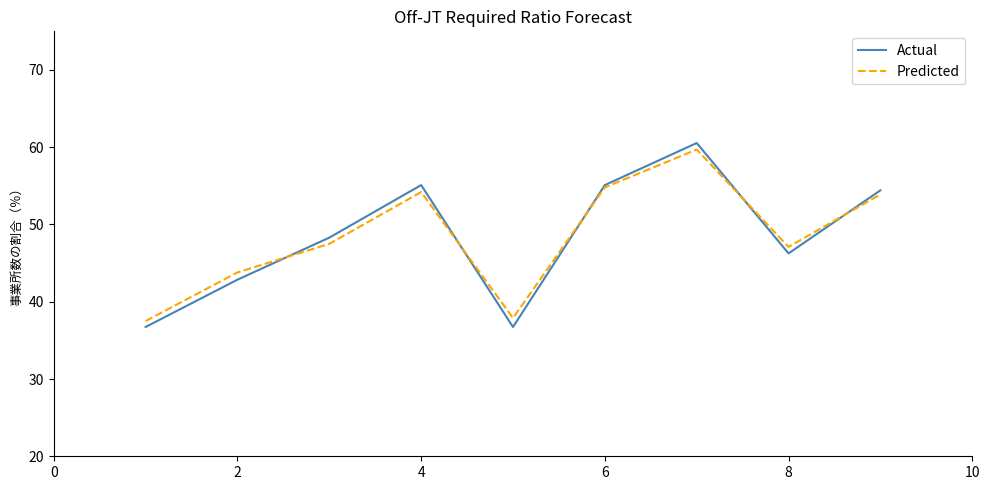

What is the greatest value displayed?

60.5